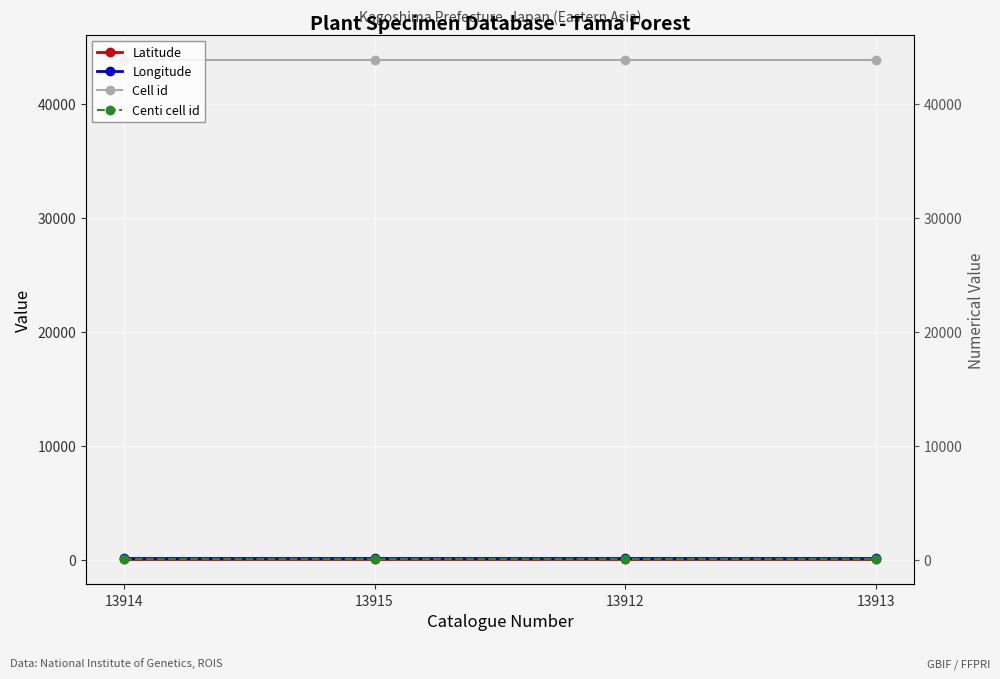

True or false: Longitude has more than 0 points higher than both neighbors.

False